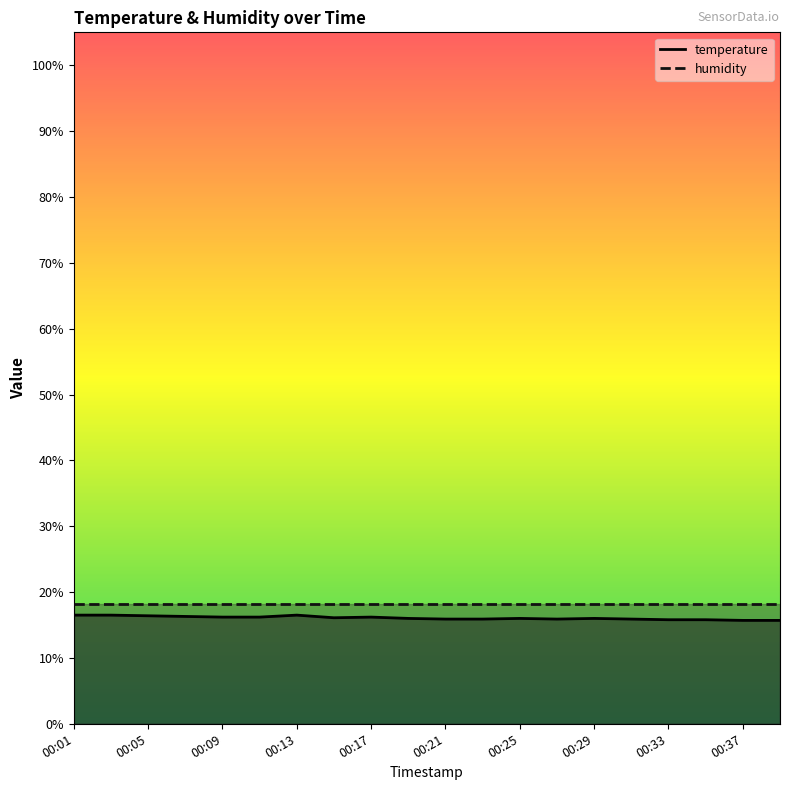

What is the ratio of the value at 00:37 to the value at 00:23?

1.0